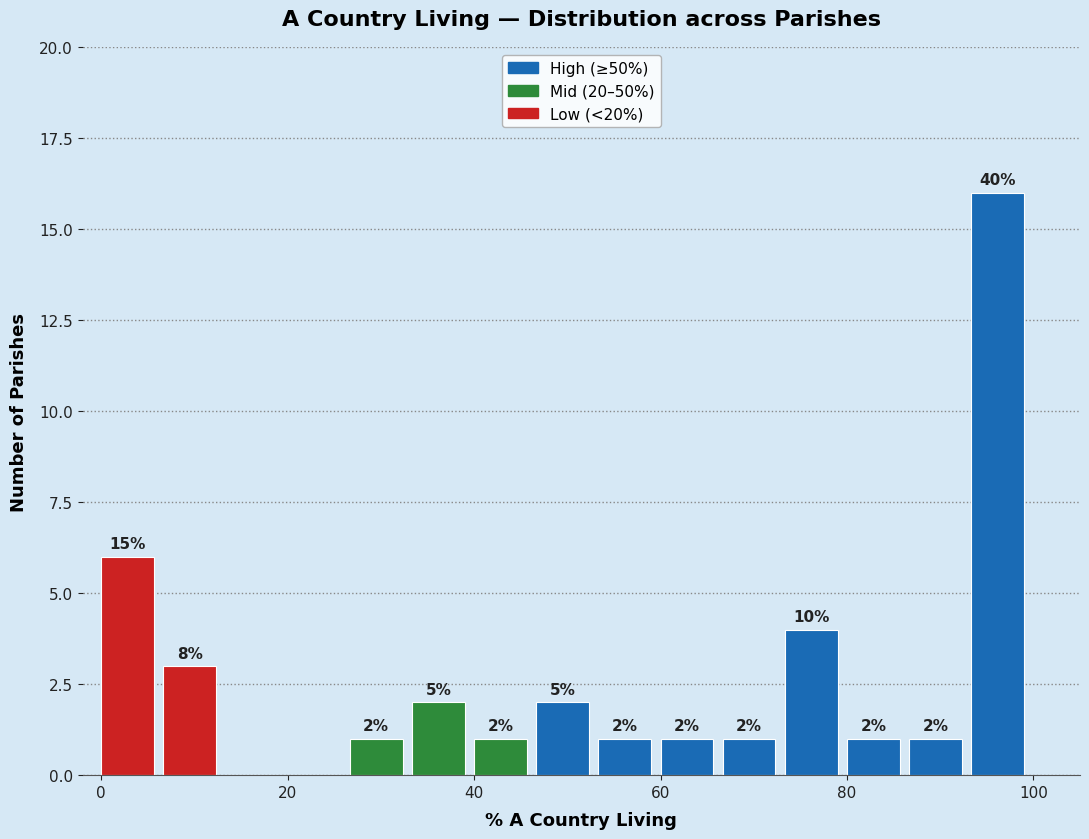

Around what value on the x-axis is the tallest bar? Give the approximate position of its centre, as read against the axis.

96